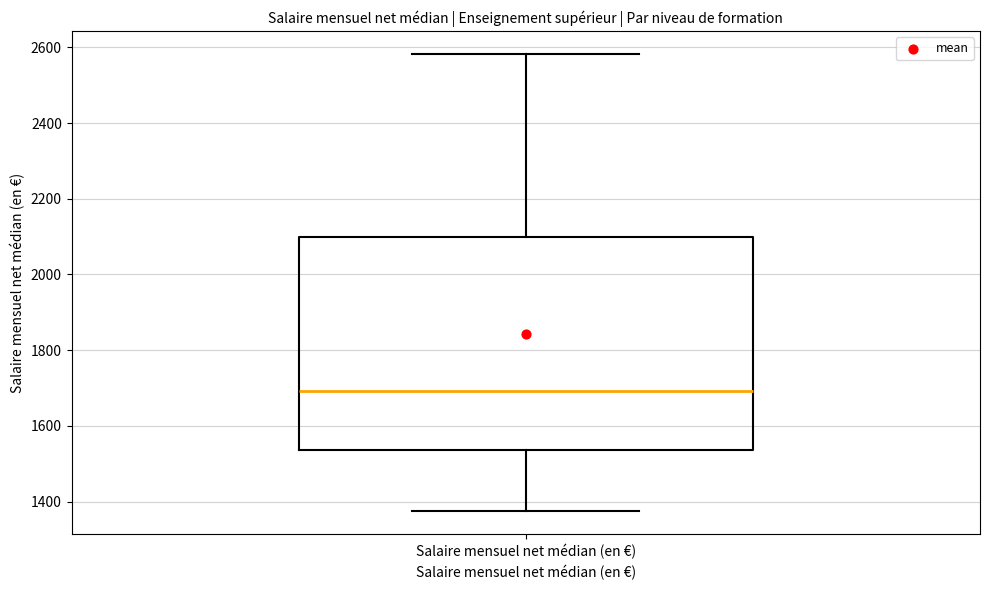

Transcribe this box plot: give where the median line is, the range the box spans, and where the two whiskers end, as read against the y-axis. The values are not printed on the chart, so give them approximately, as read against the axis.

median 1700, box 1540 to 2100, whiskers 1380 to 2580